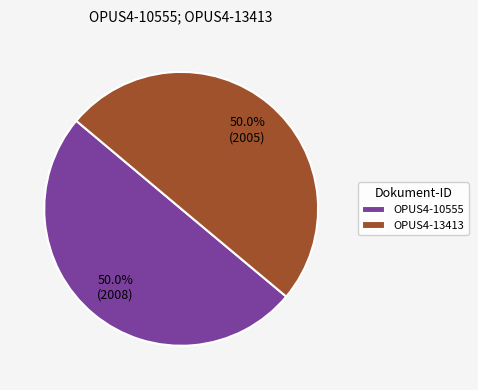

How many slices are in this pie chart?

2